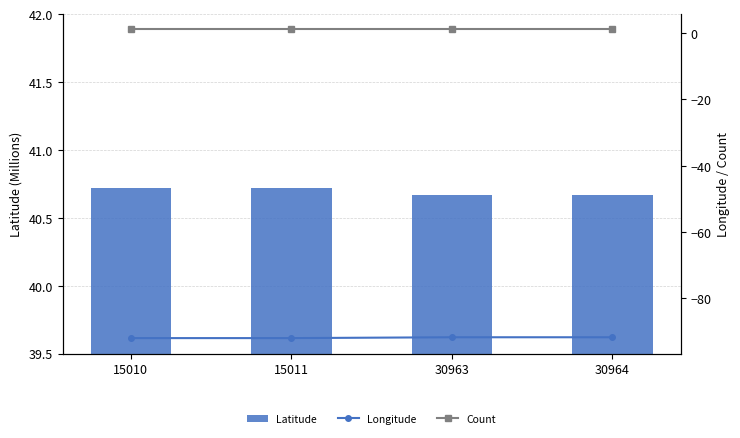

Reading left to right, transcribe all the data shown in this chart.

Latitude: 40.7	40.7	40.7	40.7
Longitude: -92.0	-92.0	-91.7	-91.7
Count: 1.0	1.0	1.0	1.0